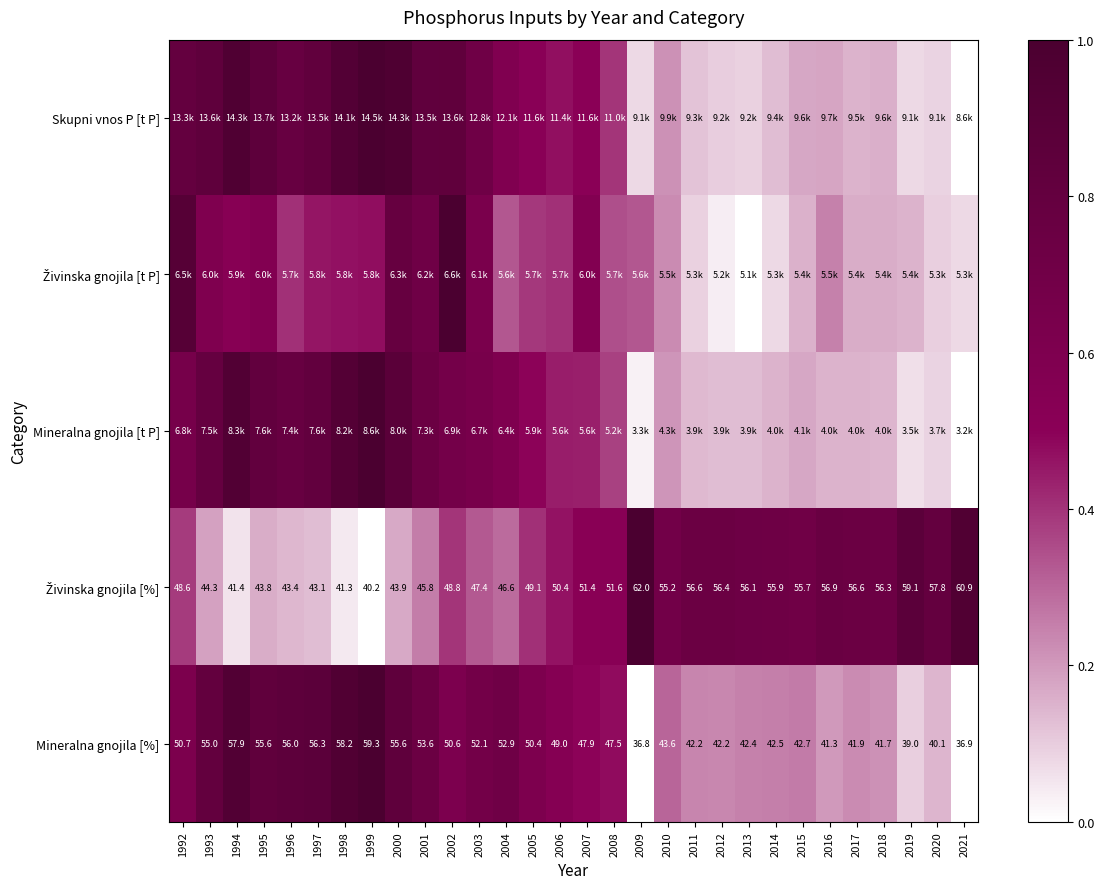

At which label does Živinska gnojila [%] reach its peak?

2009